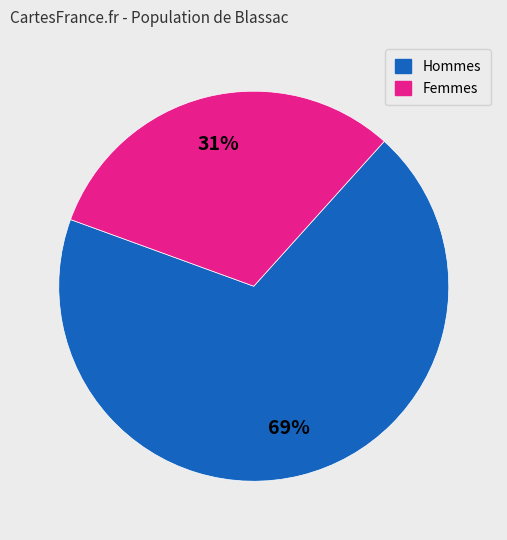

To the nearest percent, what is the average slice percentage?

50%